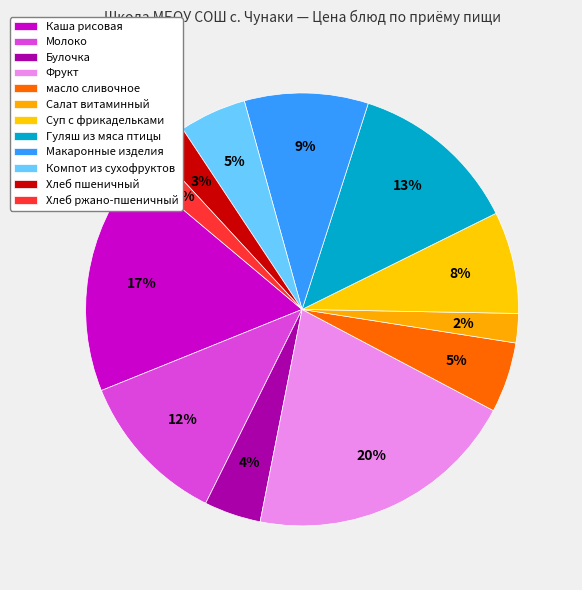

Count the number of slices in the pie.

12